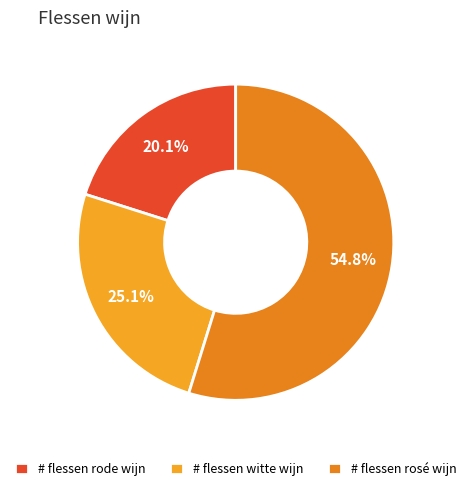

Count the number of slices in the pie.

3